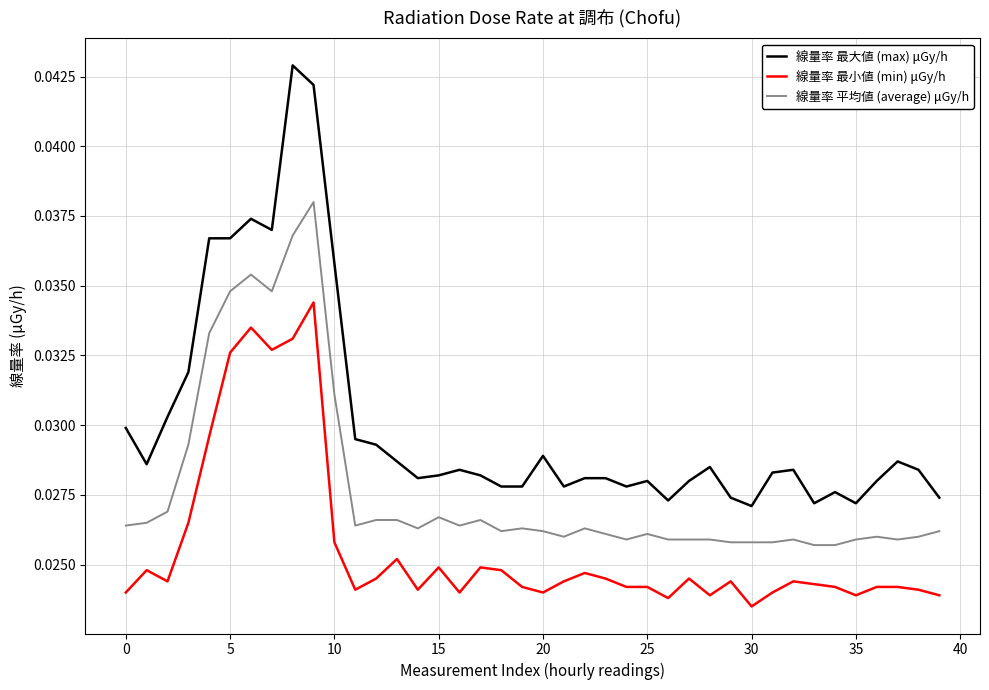

True or false: 線量率 最大値 (max) μGy/h and 線量率 平均値 (average) μGy/h intersect in this chart.

False